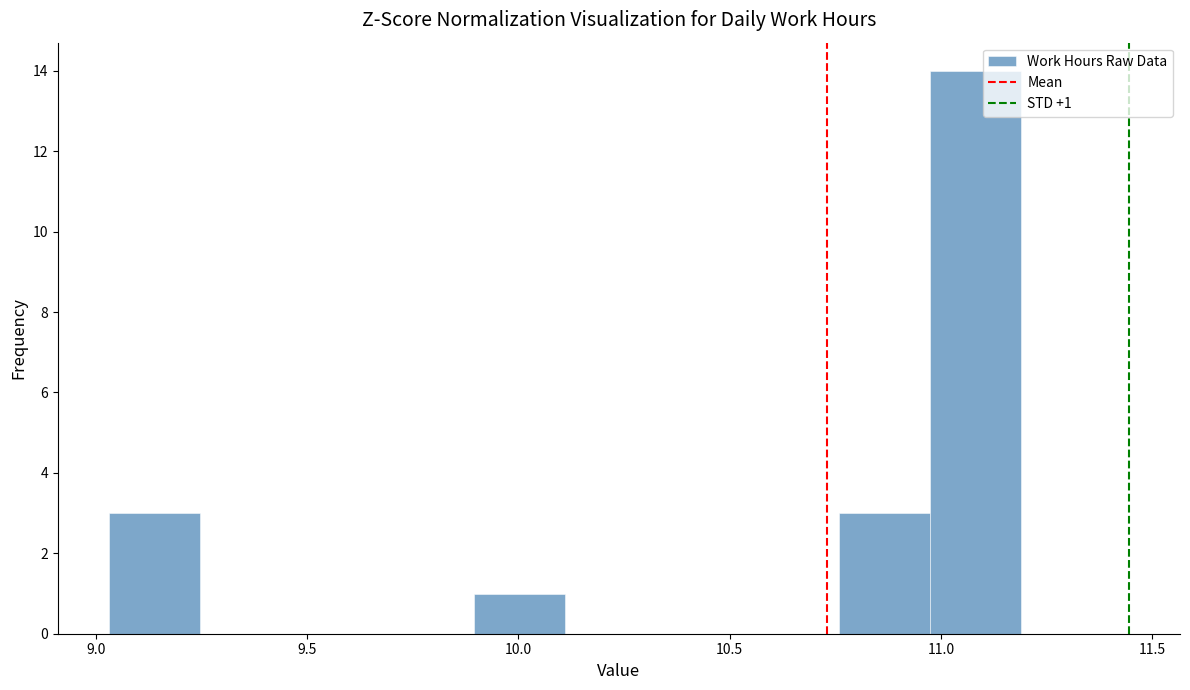

Over which range of the x-axis is the bar tallest?

10.95 to 11.20